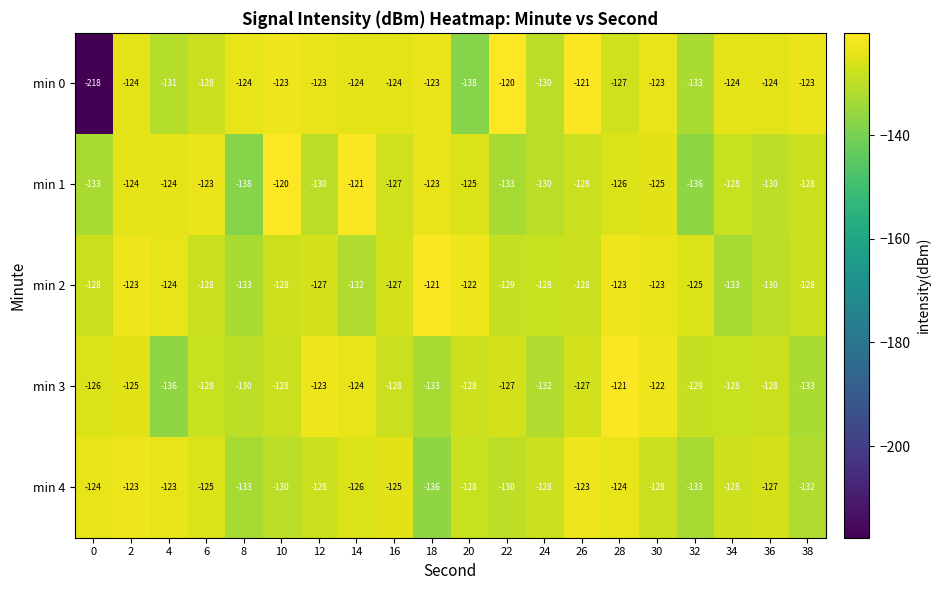

The min 1 series shows -197 at 6. True or false?

False